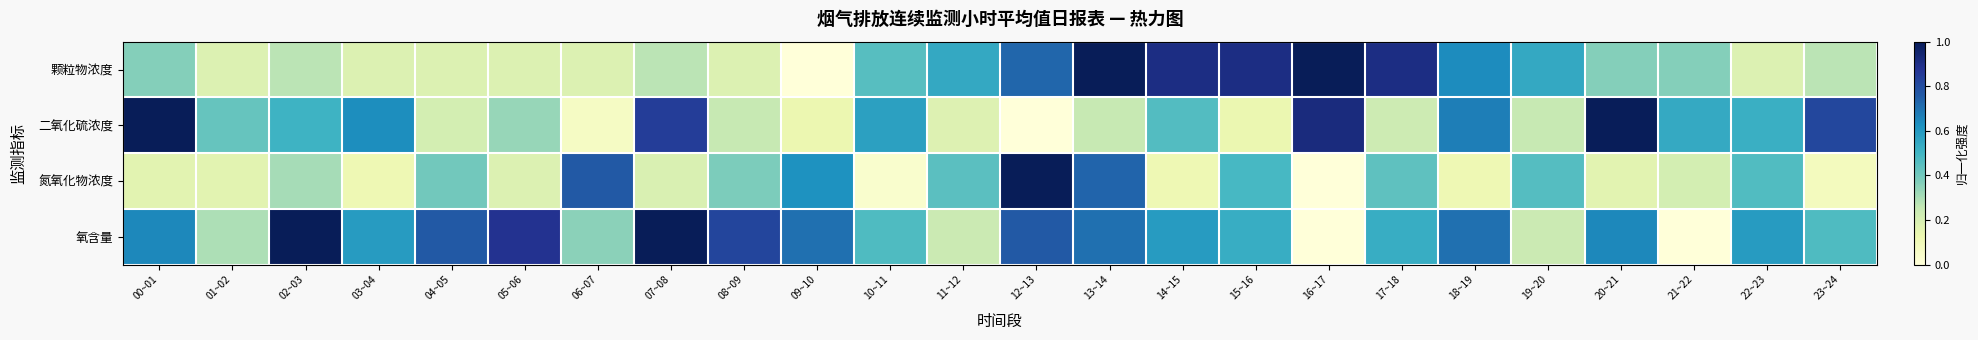

At which category does the chart reach its peak across all series?

13~14